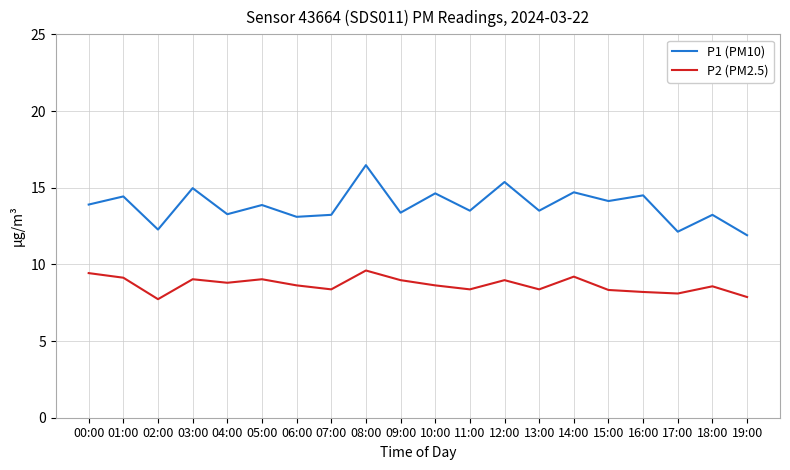

Where does the P2 (PM2.5) series first go above 8?

00:00